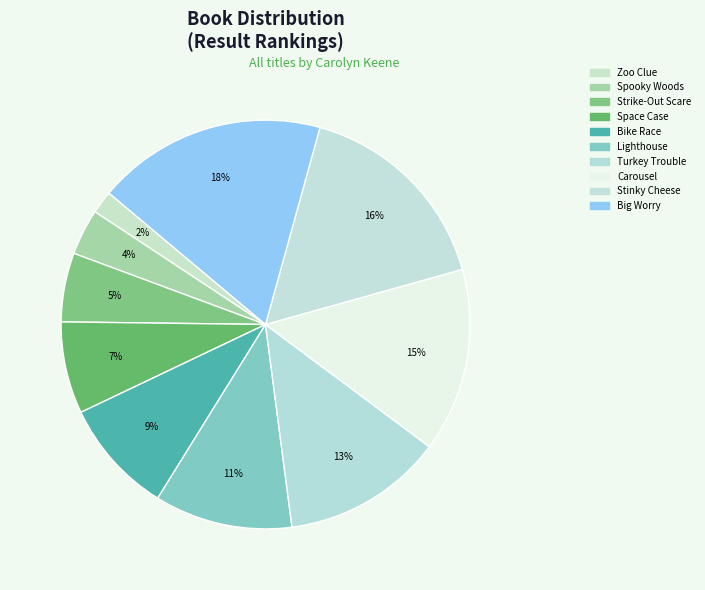

Does any single category account for the majority?

No